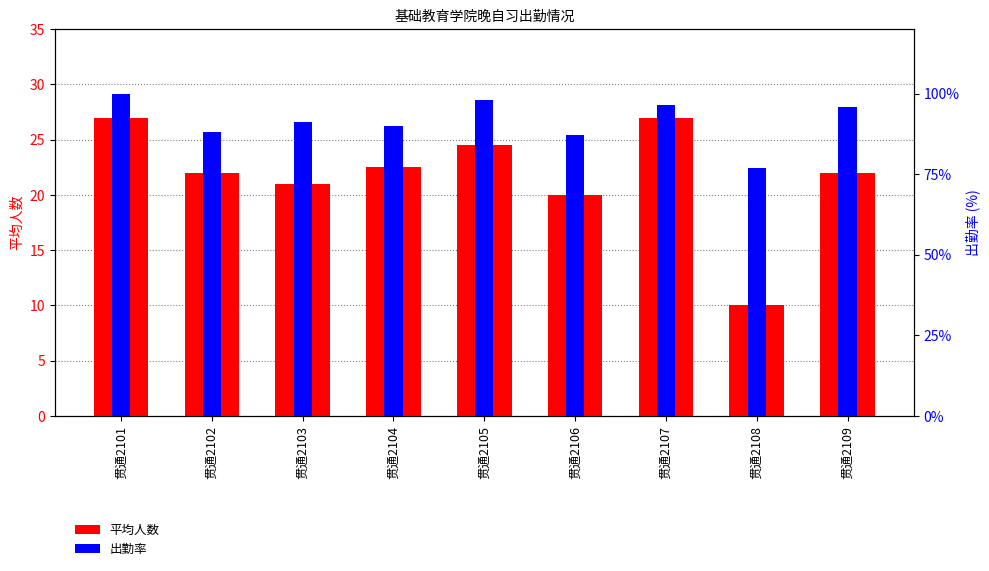

What is the spread (max minus min) of values at 贯通2106?

67.0